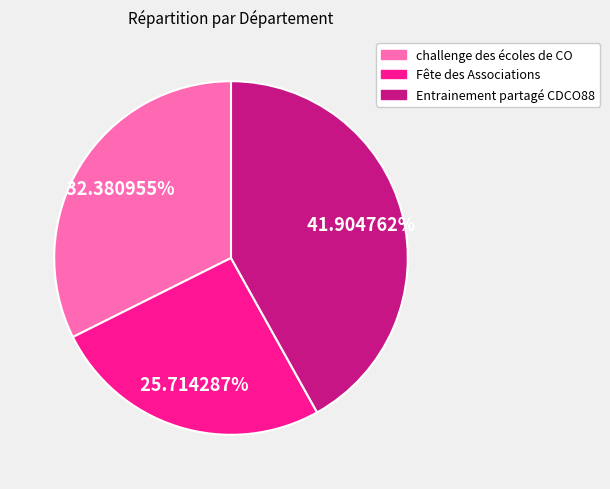

Approximately how many times larger is the value at challenge des écoles de CO compared to Entrainement partagé CDCO88?

0.8